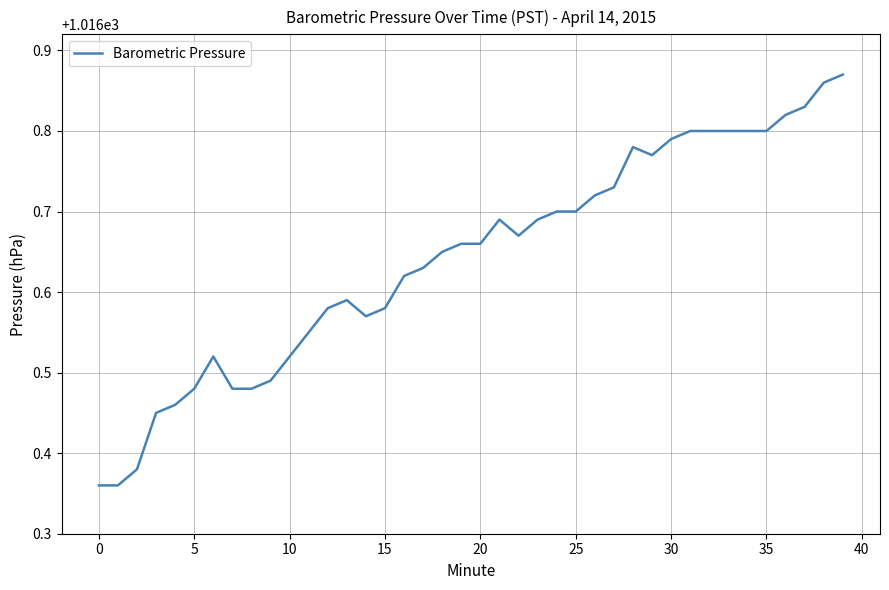

What is the difference between the maximum and minimum values?

0.5